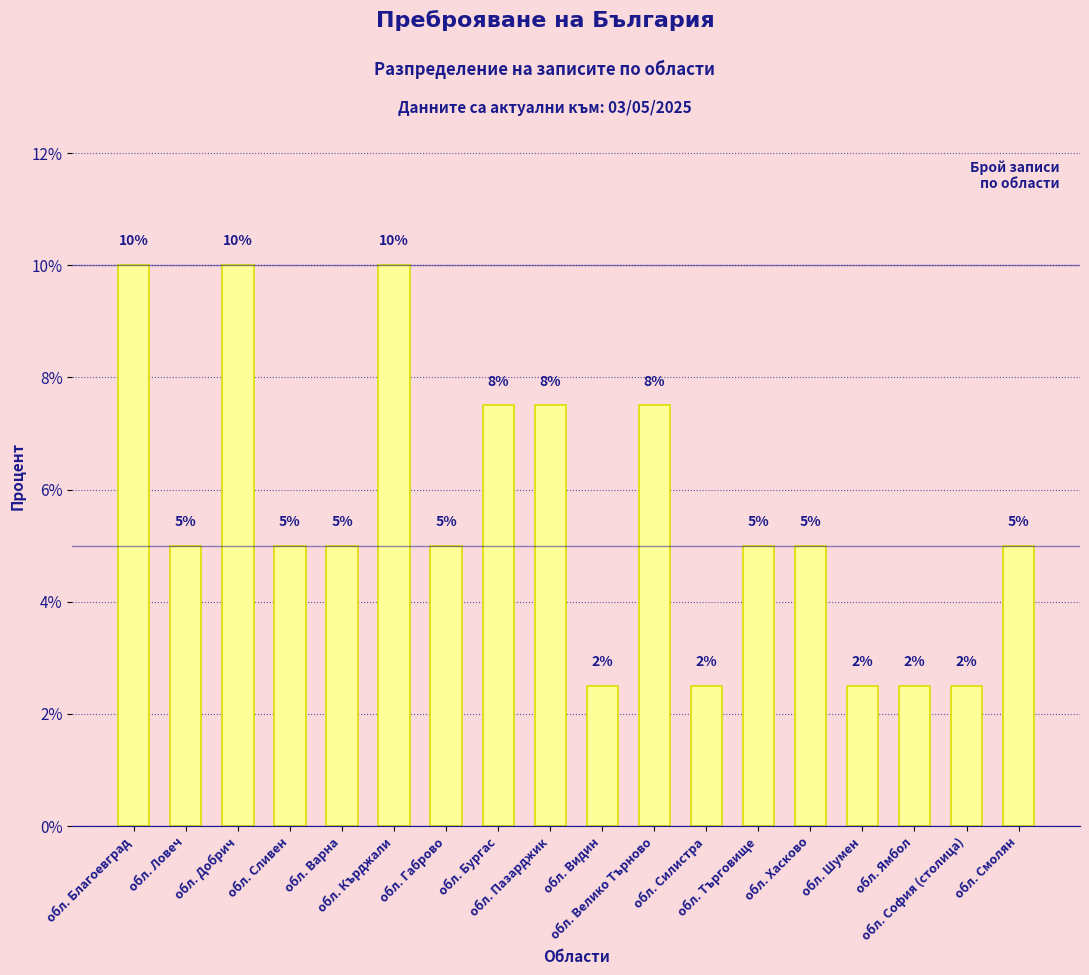

What is the greatest value displayed?

10.0